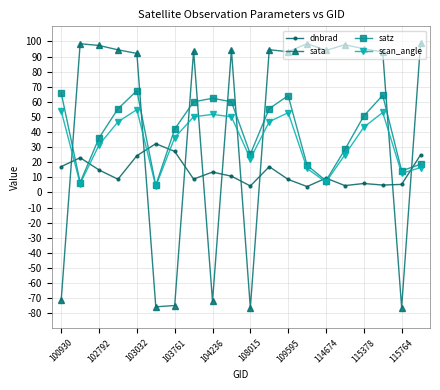

Does the chart have visible grid lines?

Yes